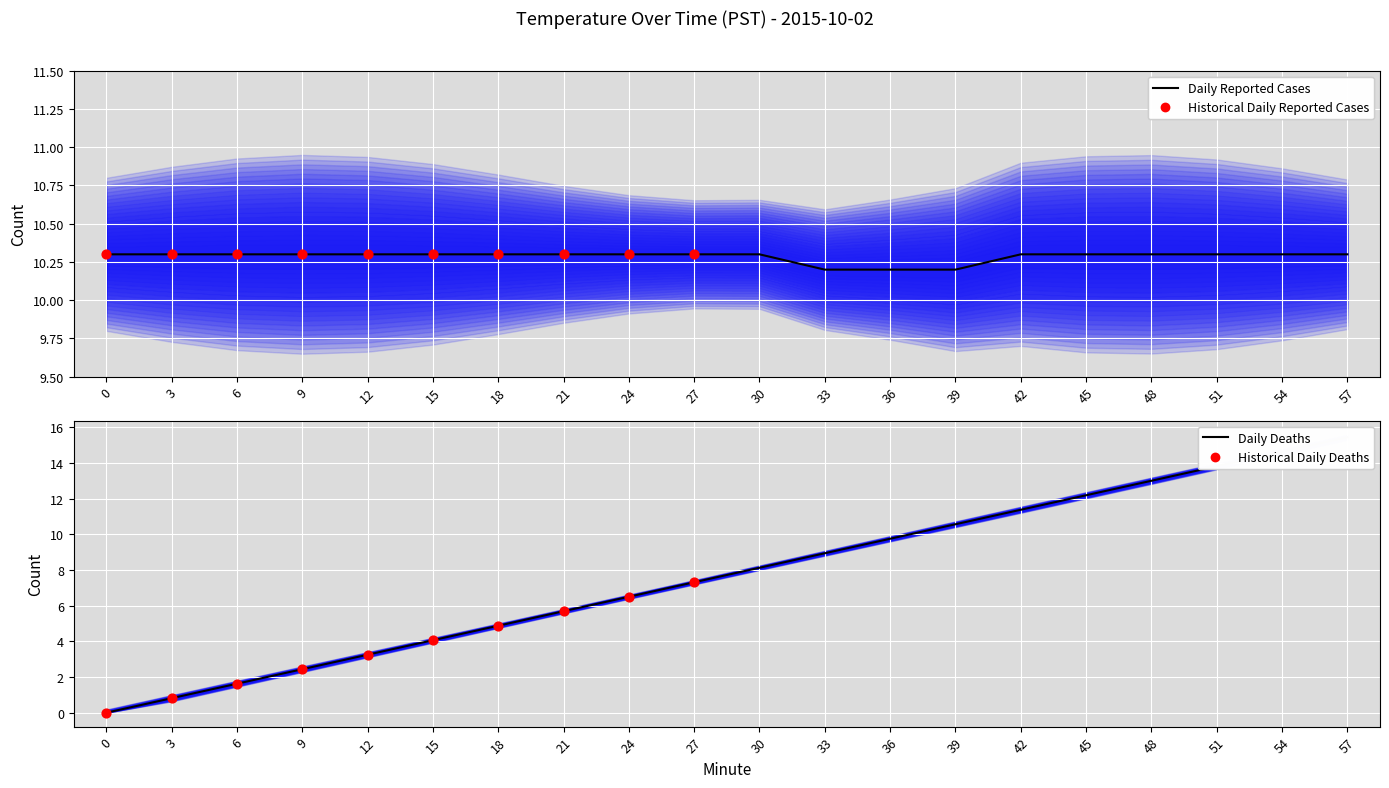

Between 9 and 27, which is larger?

9